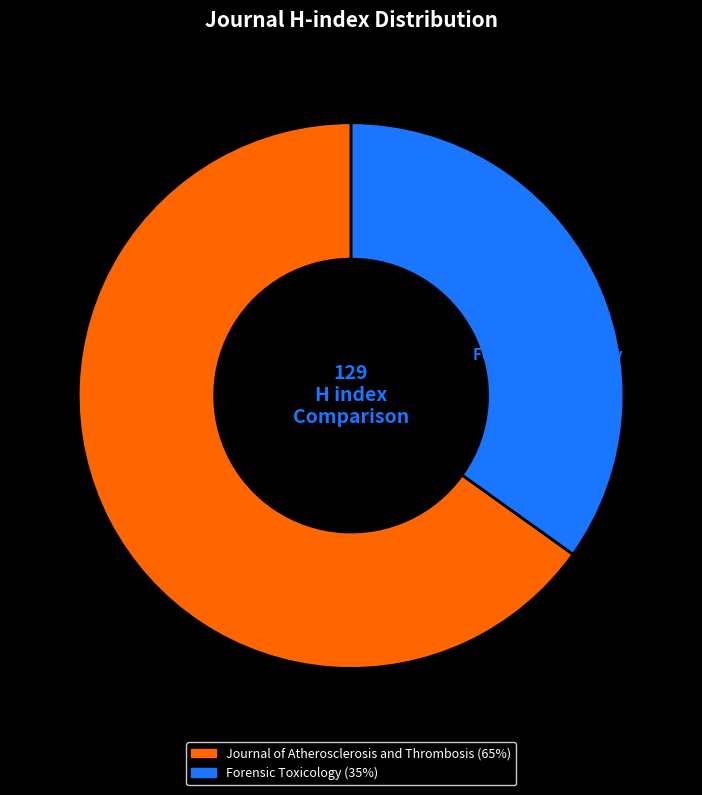

Do Journal of Atherosclerosis and Thrombosis and Forensic Toxicology together represent more than half of the pie?

Yes